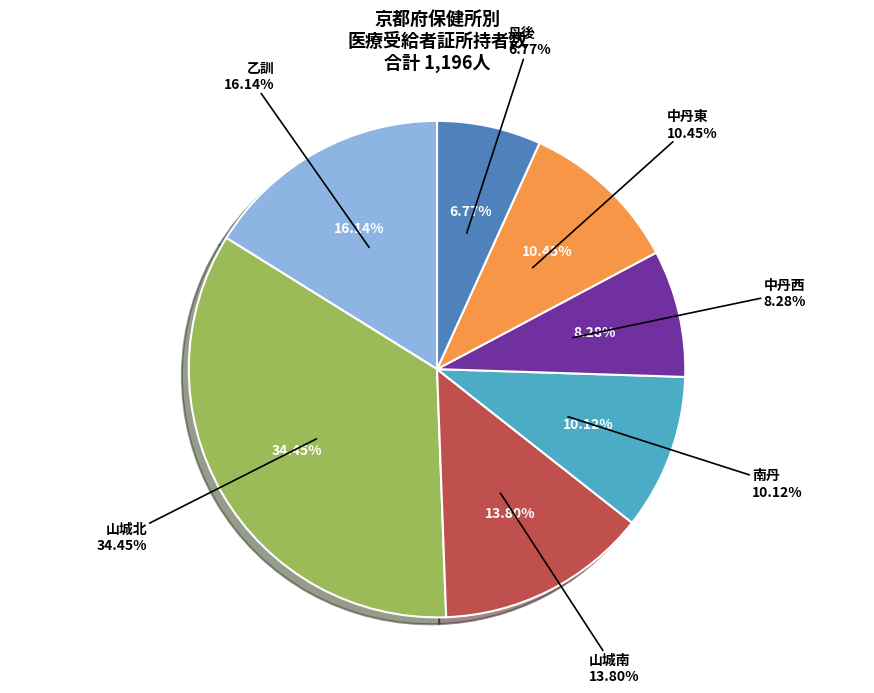

Does 丹後 represent more than half of the total?

No